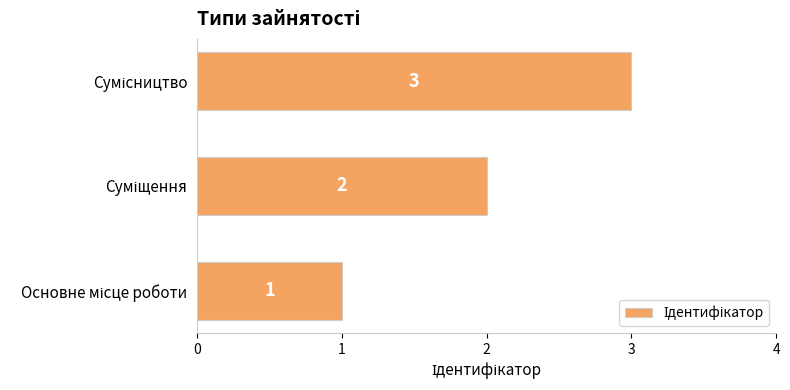

Count the values in the range 1 to 3.

3